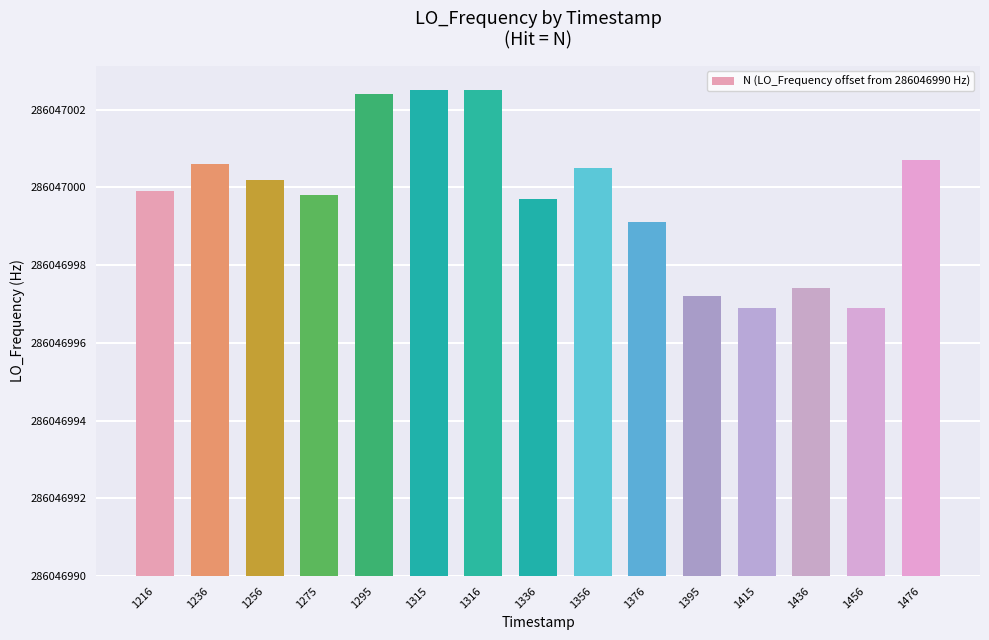

Reading left to right, list all the values displayed in this chart.

9.9	10.6	10.2	9.8	12.4	12.5	12.5	9.7	10.5	9.1	7.2	6.9	7.4	6.9	10.7